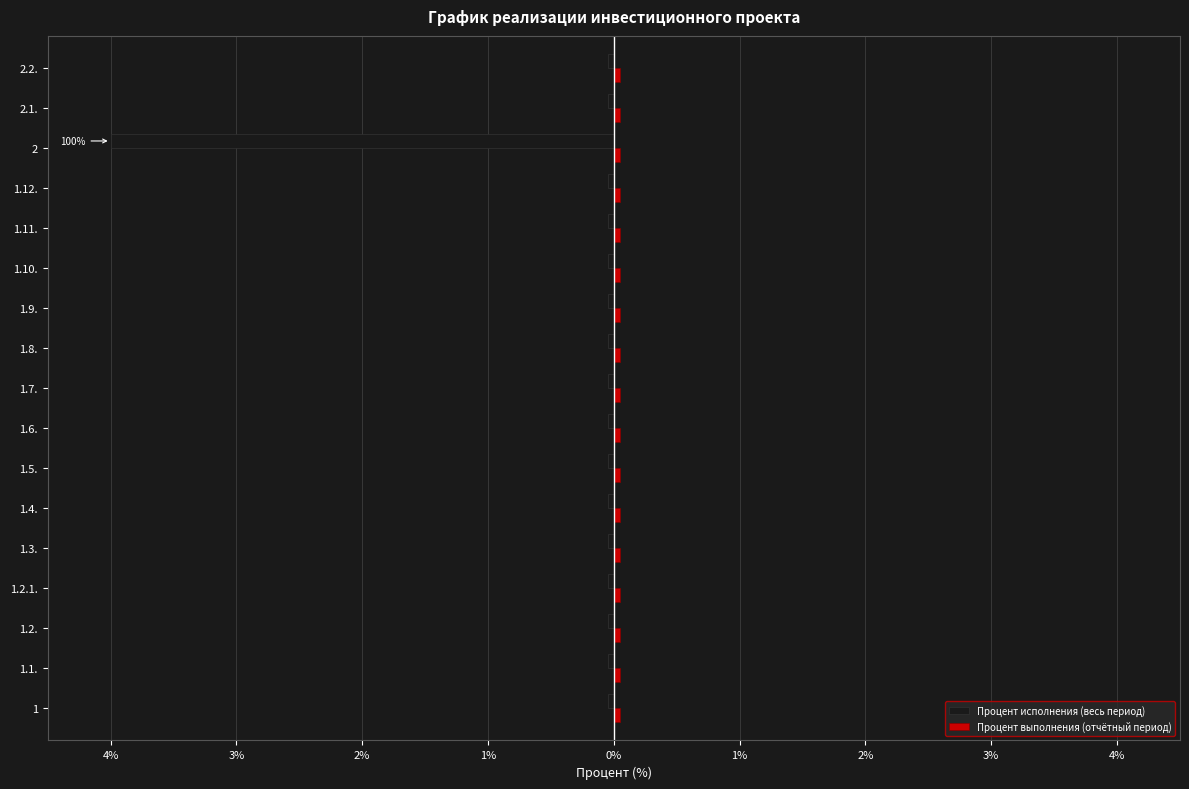

Reading right to left, transcribe all the data shown in this chart.

Процент исполнения (весь период): -0.1	-0.1	-4.0	-0.1	-0.1	-0.1	-0.1	-0.1	-0.1	-0.1	-0.1	-0.1	-0.1	-0.1	-0.1	-0.1	-0.1
Процент выполнения (отчётный период): 0.3	0.3	0.3	0.3	0.3	0.3	0.3	0.3	0.3	0.3	0.3	0.3	0.3	0.3	0.3	0.3	0.3